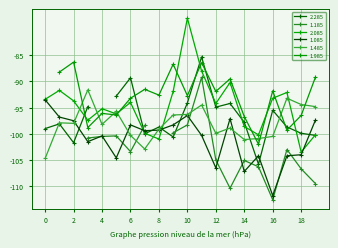

Does the chart have visible grid lines?

Yes